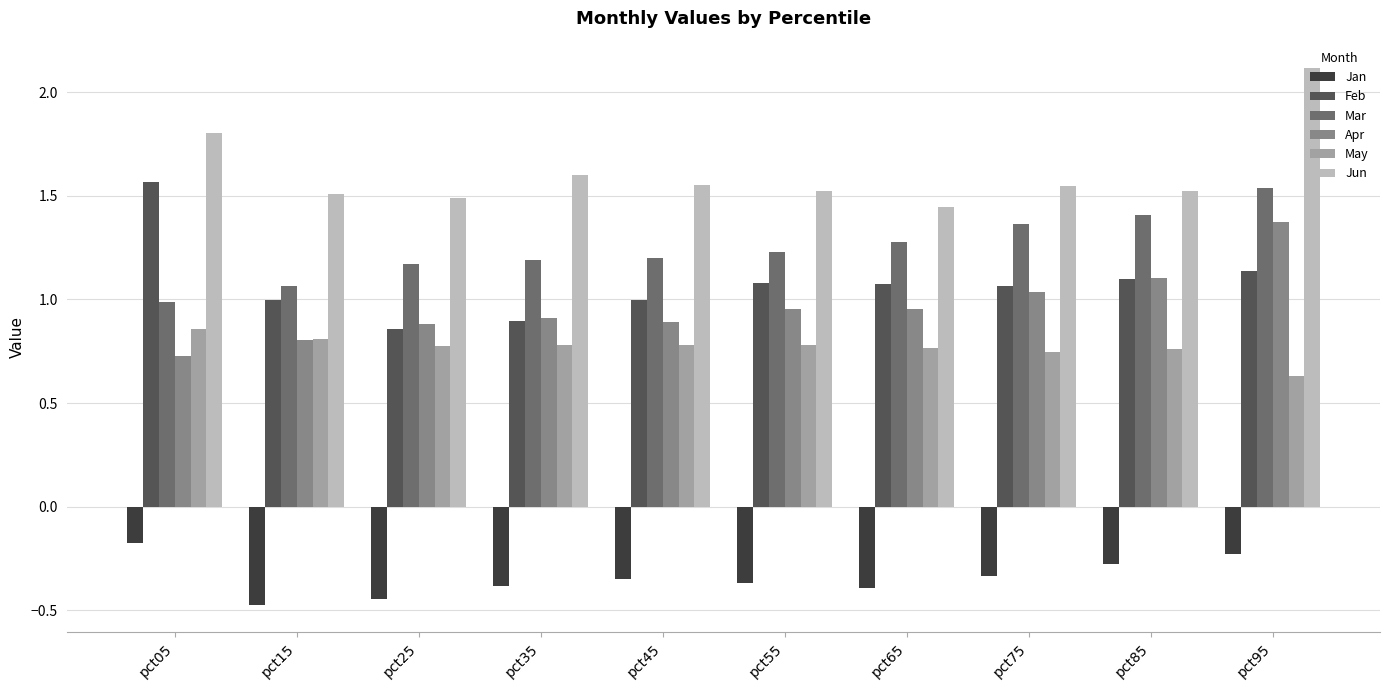

Between pct15 and pct75, which series saw the biggest shift?

Mar